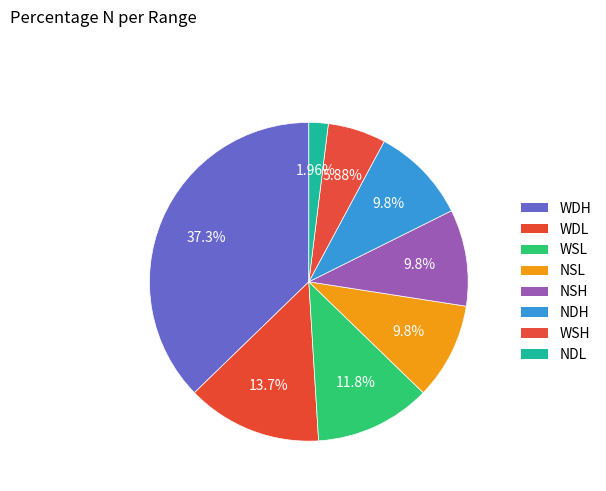

How many slices are in this pie chart?

8